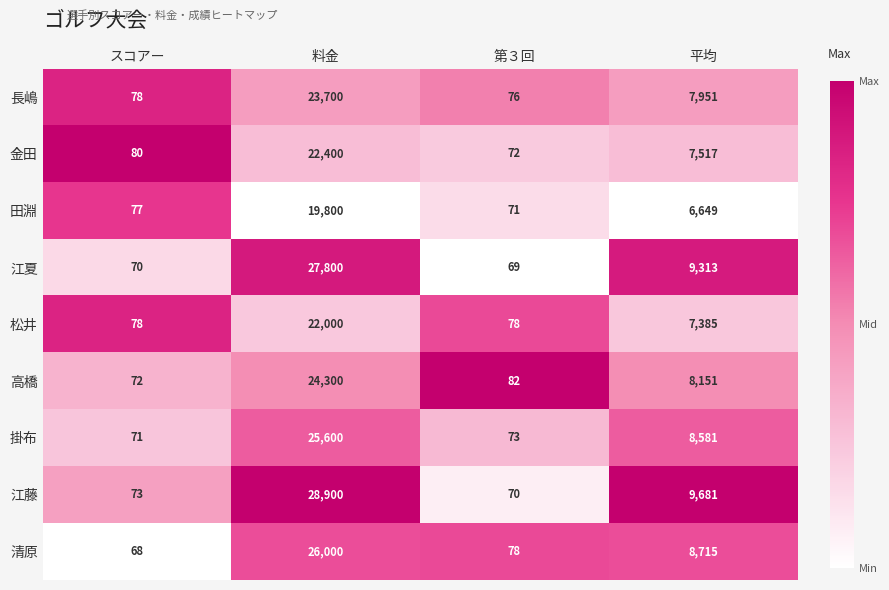

Is the value of 長嶋 at 第３回 greater than the value of 江藤 at スコアー?

Yes